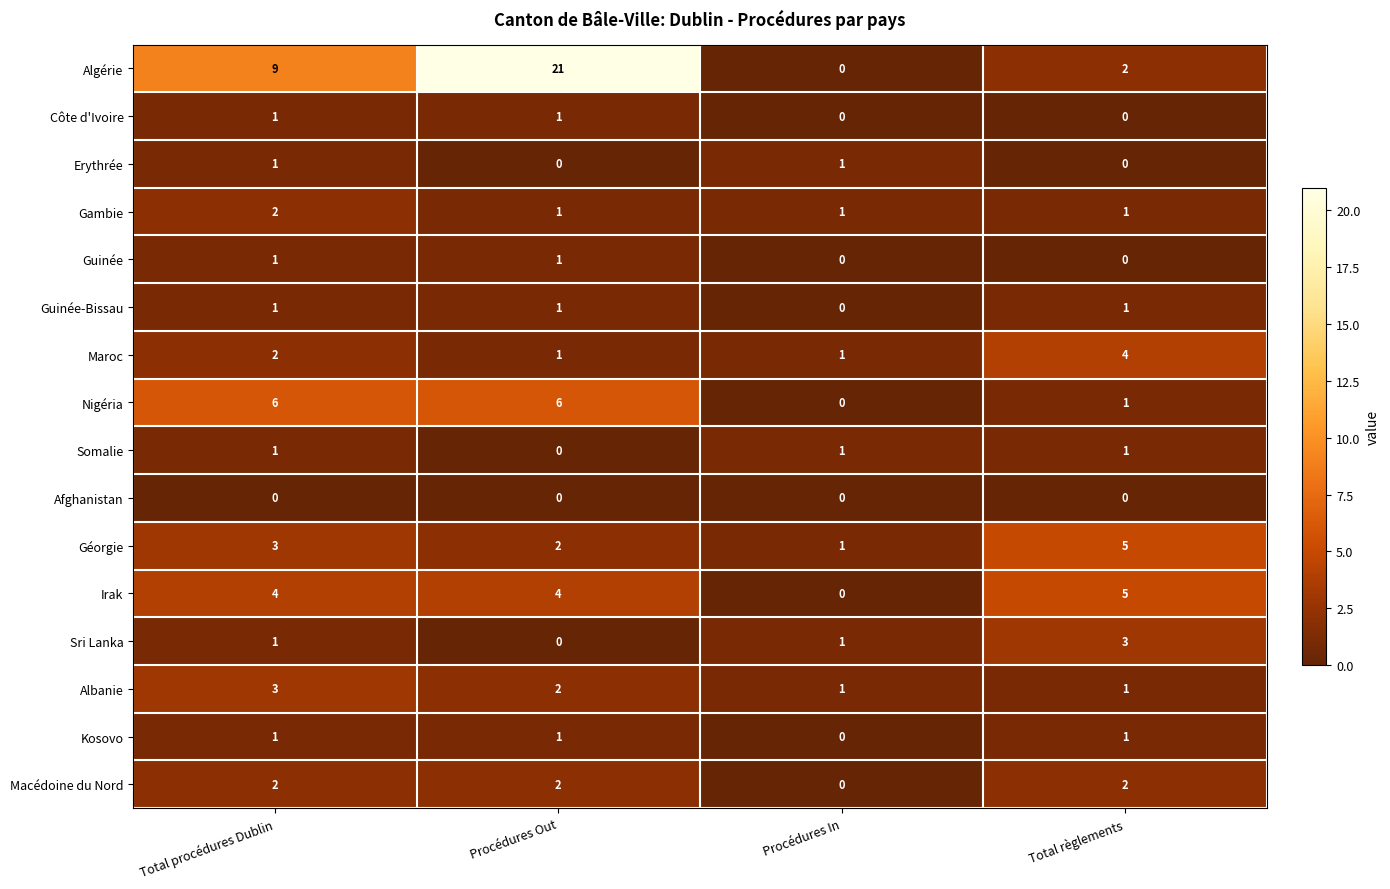

What is the spread (max minus min) of values at Total procédures Dublin?

9